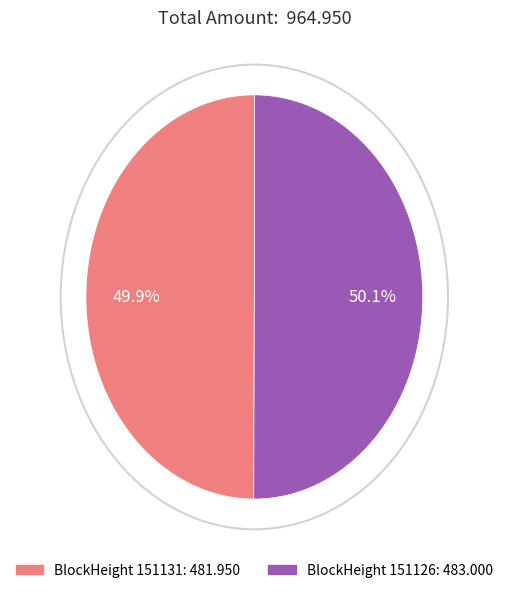

Do BlockHeight 151131: 481.950 and BlockHeight 151126: 483.000 together represent more than half of the pie?

Yes